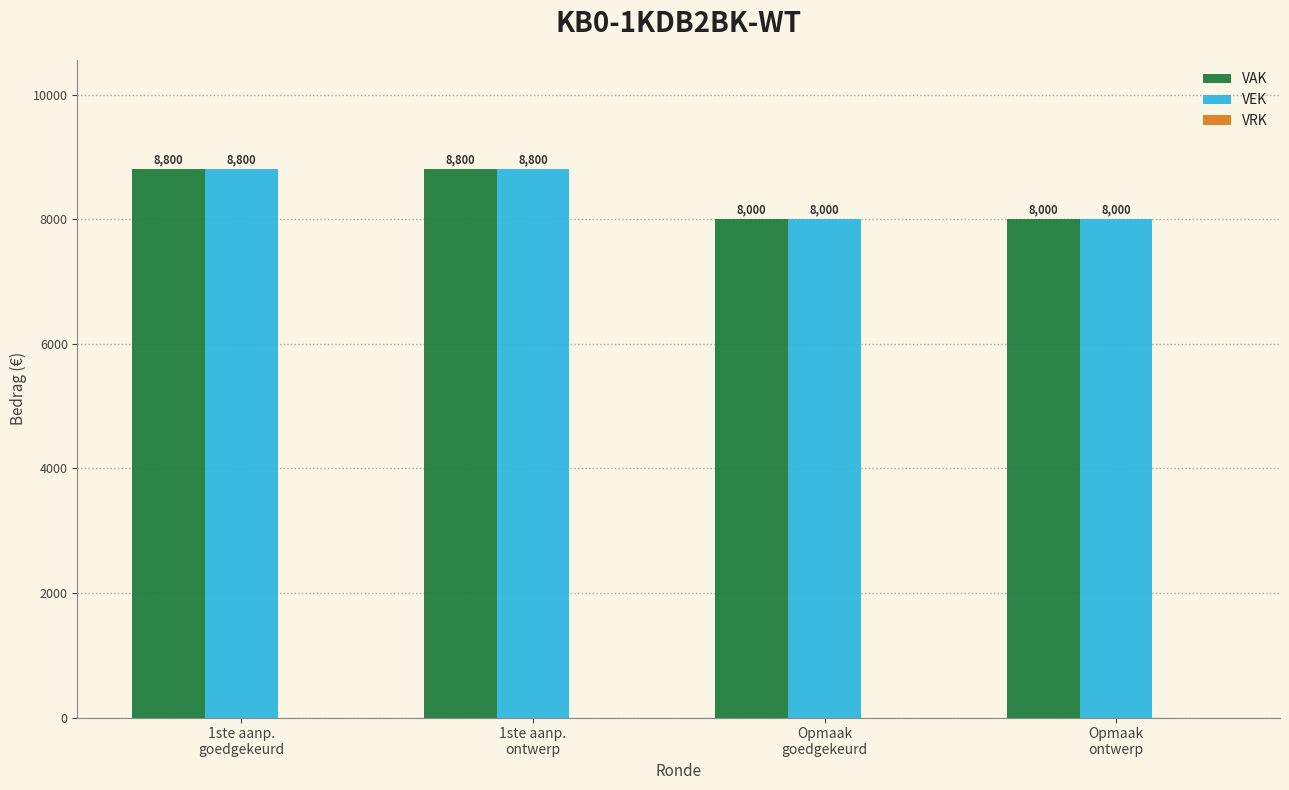

What is the value of the VAK bar at the 2nd from the left?

8800